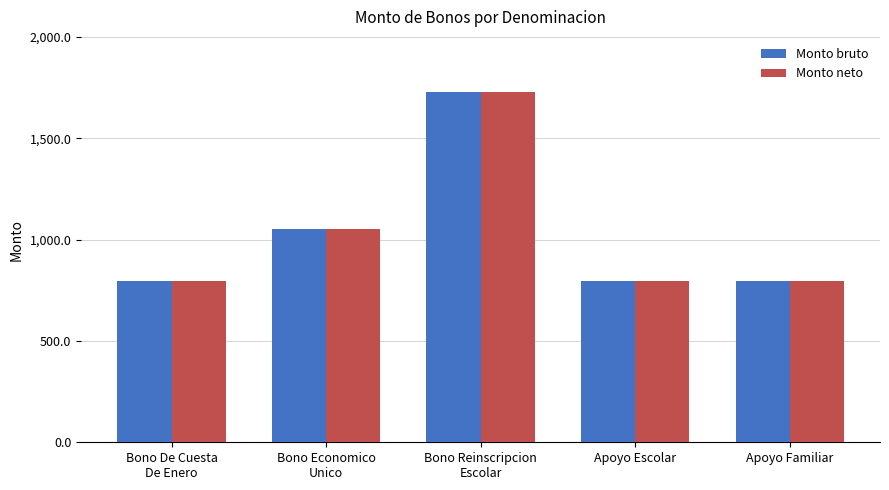

Reading right to left, what are all the values shown in this chart?

Monto bruto: Apoyo Familiar=797.0	Apoyo Escolar=797.0	Bono Reinscripcion
Escolar=1726.8	Bono Economico
Unico=1050.0	Bono De Cuesta
De Enero=797.0
Monto neto: Apoyo Familiar=797.0	Apoyo Escolar=797.0	Bono Reinscripcion
Escolar=1726.8	Bono Economico
Unico=1050.0	Bono De Cuesta
De Enero=797.0